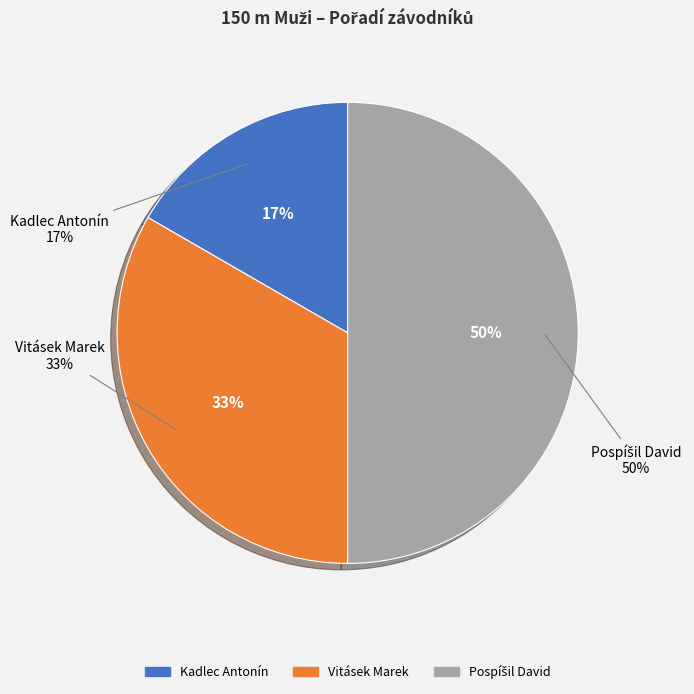

What is the largest slice in the pie chart?

Pospíšil David